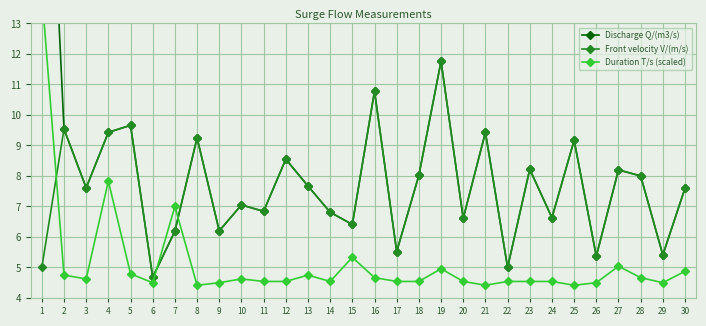

Reading left to right, extract all data points from this chart.

Discharge Q/(m3/s): 1=25.0	2=9.5	3=7.6	4=9.4	5=9.7	6=4.7	7=6.2	8=9.2	9=6.2	10=7.0	11=6.8	12=8.6	13=7.7	14=6.8	15=6.4	16=10.8	17=5.5	18=8.0	19=11.8	20=6.6	21=9.4	22=5.0	23=8.2	24=6.6	25=9.2	26=5.4	27=8.2	28=8.0	29=5.4	30=7.6
Front velocity V/(m/s): 1=5.0	2=9.5	3=7.6	4=9.4	5=9.7	6=4.7	7=6.2	8=9.2	9=6.2	10=7.0	11=6.8	12=8.6	13=7.7	14=6.8	15=6.4	16=10.8	17=5.5	18=8.0	19=11.8	20=6.6	21=9.4	22=5.0	23=8.2	24=6.6	25=9.2	26=5.4	27=8.2	28=8.0	29=5.4	30=7.6
Duration T/s (scaled): 1=14.0	2=4.8	3=4.6	4=7.8	5=4.8	6=4.5	7=7.0	8=4.4	9=4.5	10=4.6	11=4.5	12=4.5	13=4.8	14=4.5	15=5.3	16=4.7	17=4.5	18=4.5	19=5.0	20=4.5	21=4.4	22=4.5	23=4.5	24=4.5	25=4.4	26=4.5	27=5.0	28=4.7	29=4.5	30=4.9